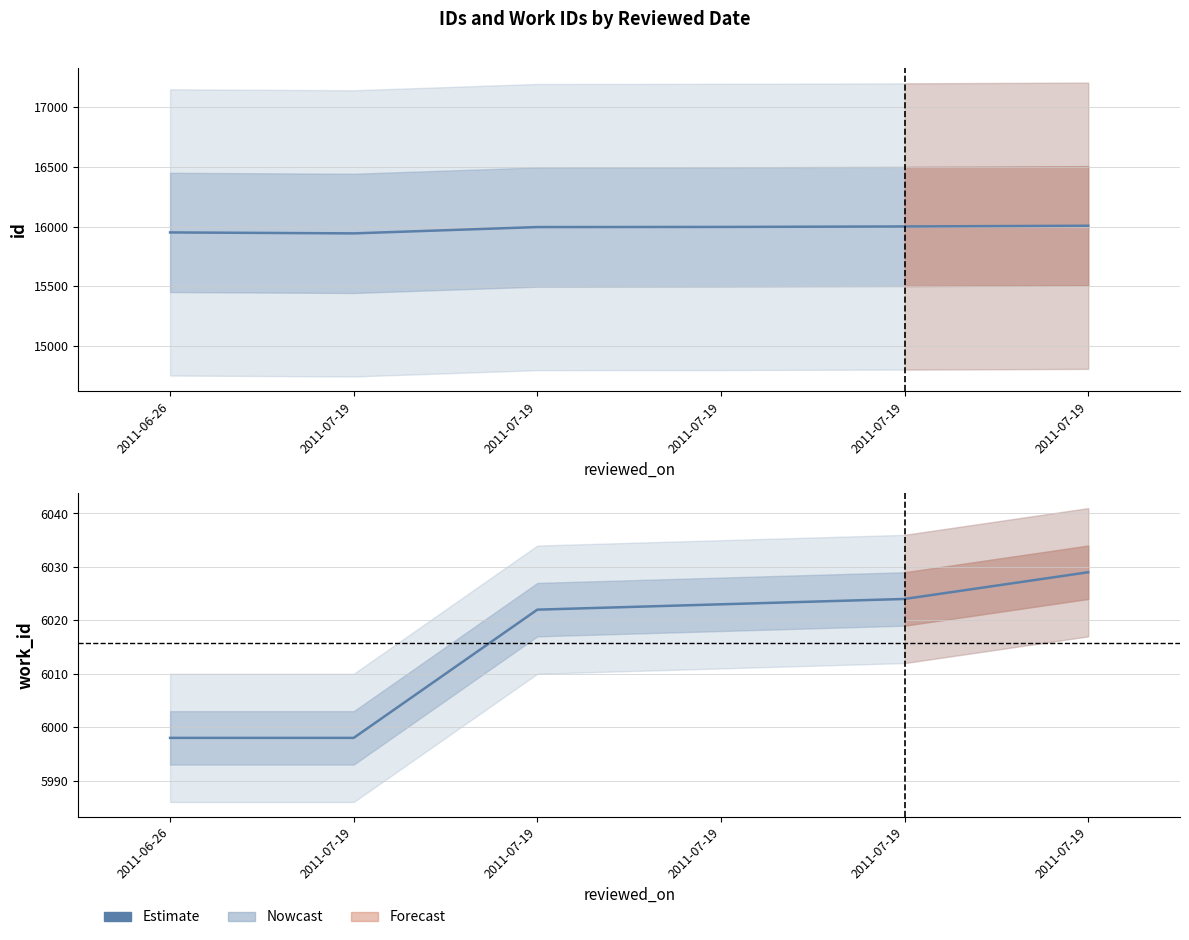

Reading right to left, what are all the values shown in this chart?

id: 16007	16001	15997	15996	15943	15951
work_id: 6029	6024	6023	6022	5998	5998